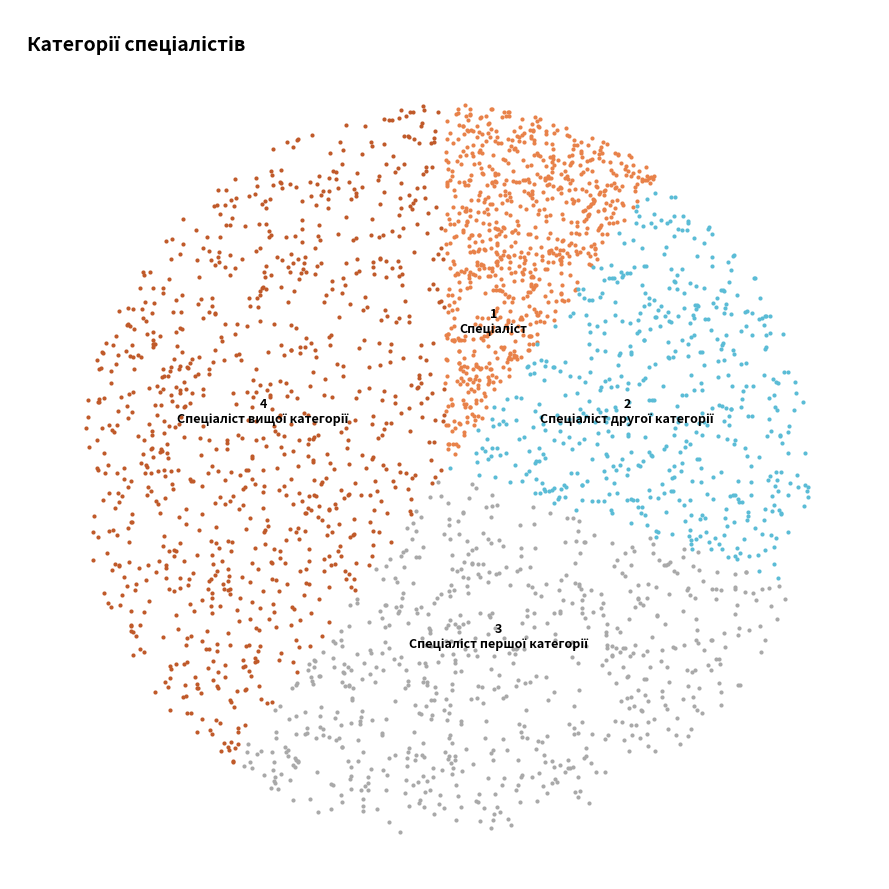

Is it true that Спеціаліст першої категорії is 16% of the pie?

False